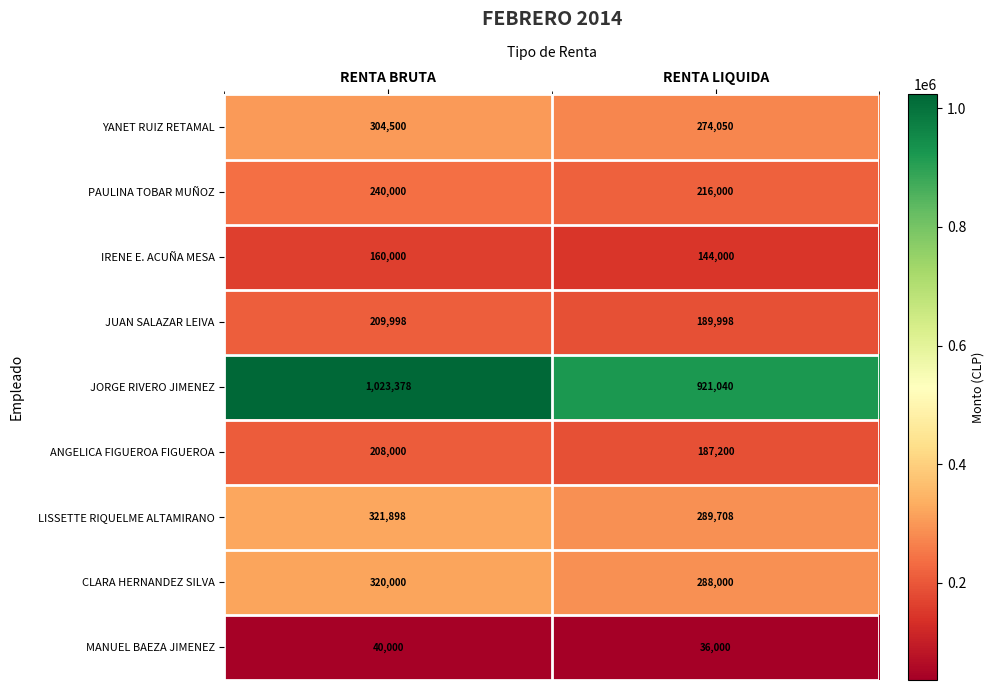

The JUAN SALAZAR LEIVA series shows 209998 at RENTA BRUTA. True or false?

True